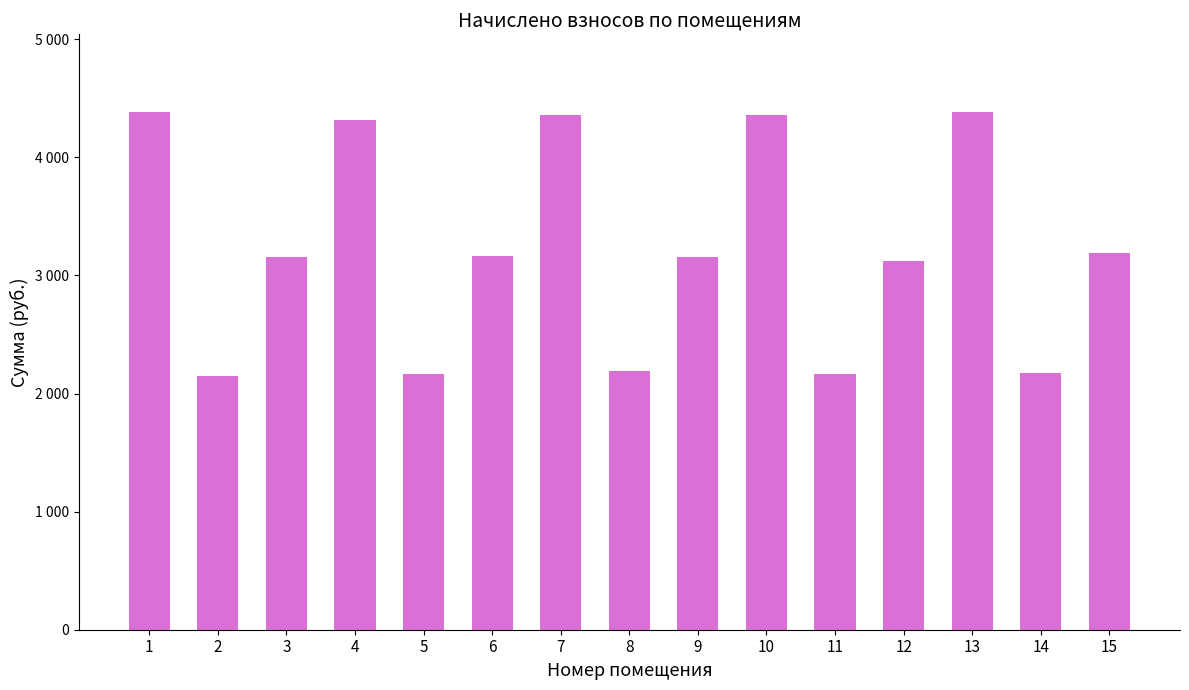

What is the average value?

3230.2